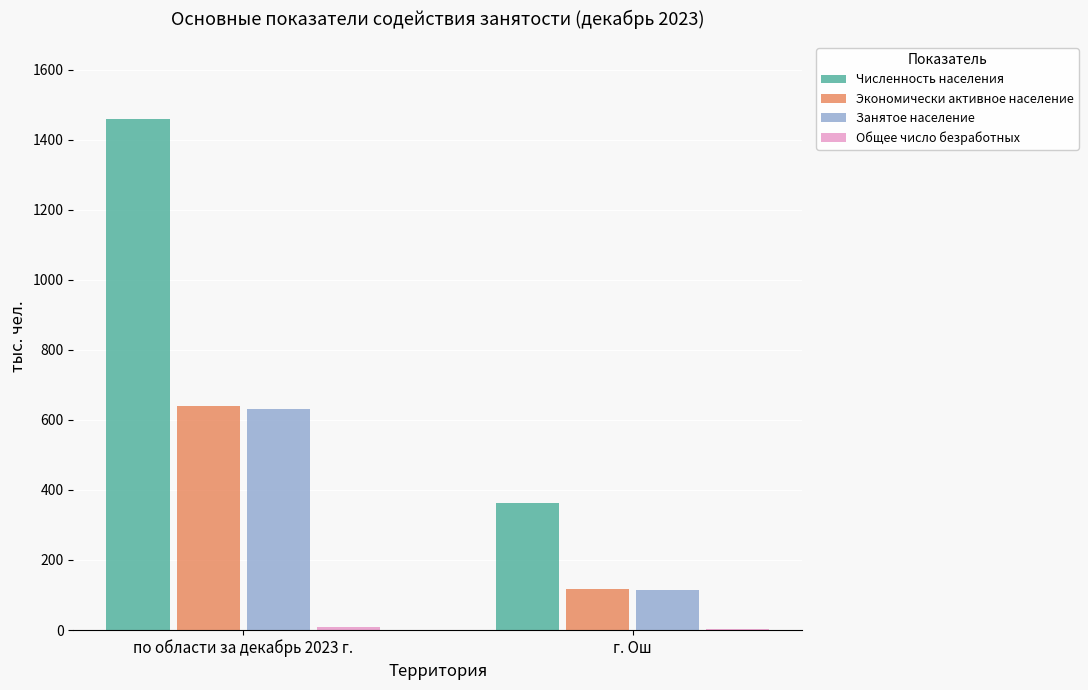

How many data points does each series have?

2